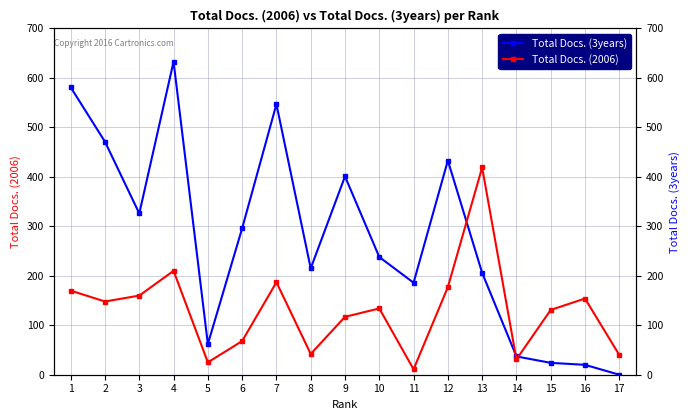

How many lines are shown in the chart?

2